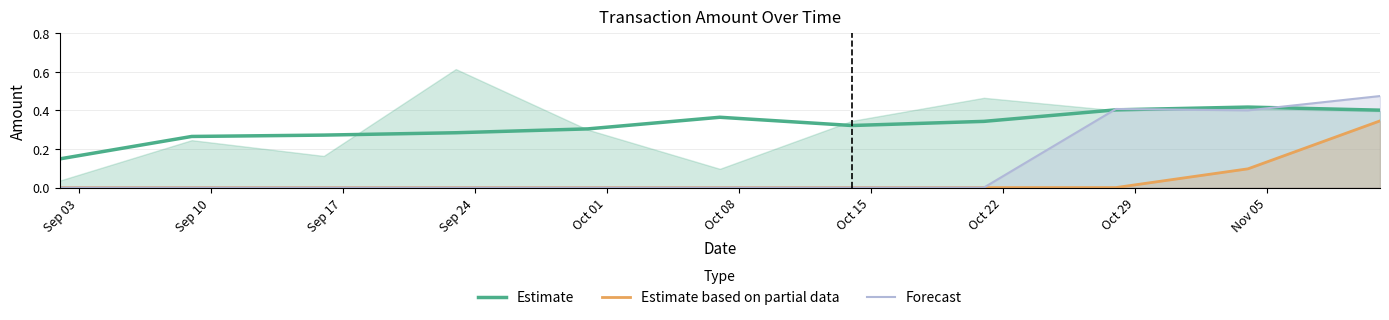

Between Sep 10 and Oct 22, which is larger?

Oct 22